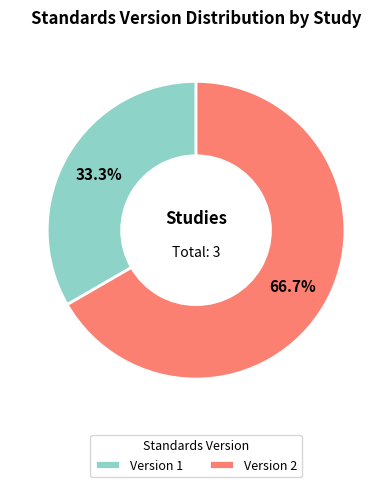

Rank the categories by value from highest to lowest.

Version 2, Version 1